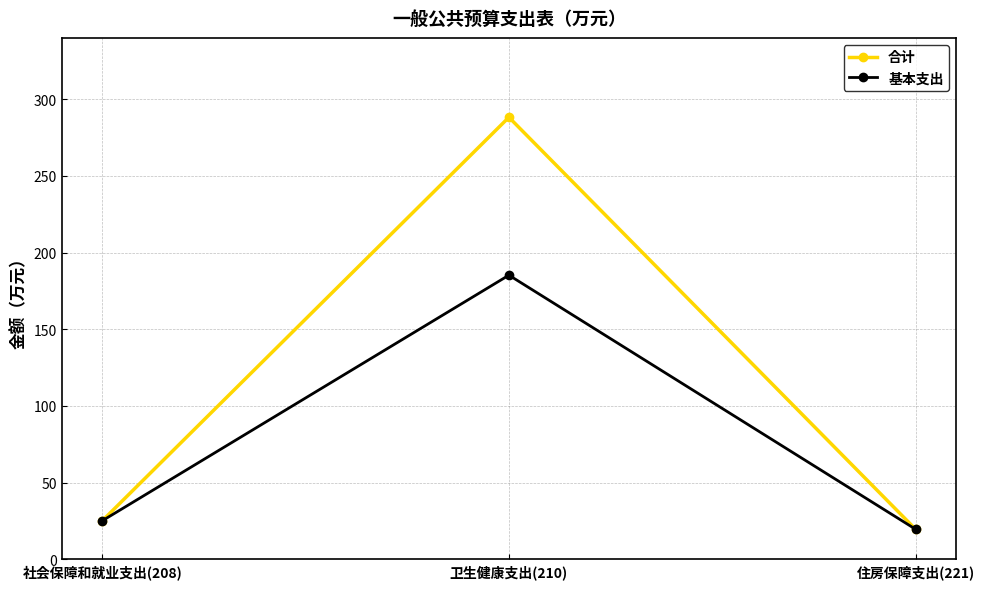

At which category does the chart reach its minimum across all series?

住房保障支出(221)